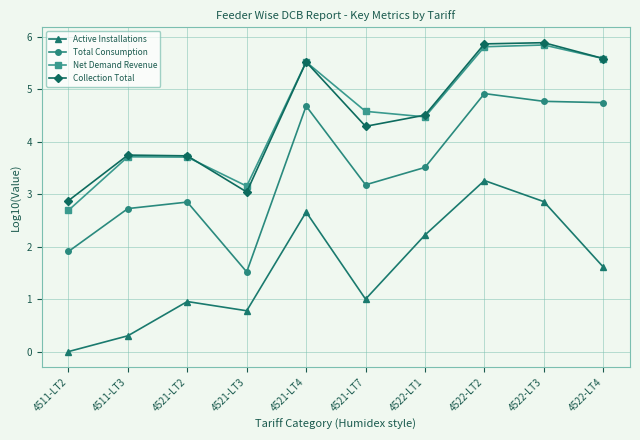

Does the chart have visible grid lines?

Yes